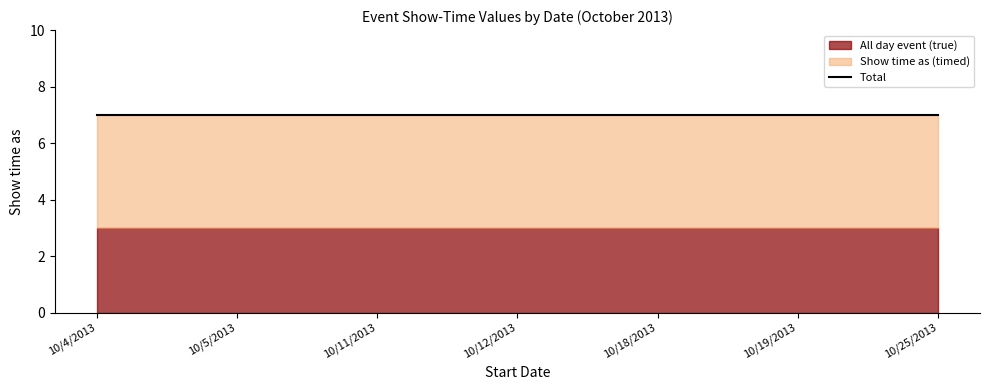

True or false: All day event (true) has more than 1 interior local peaks.

False